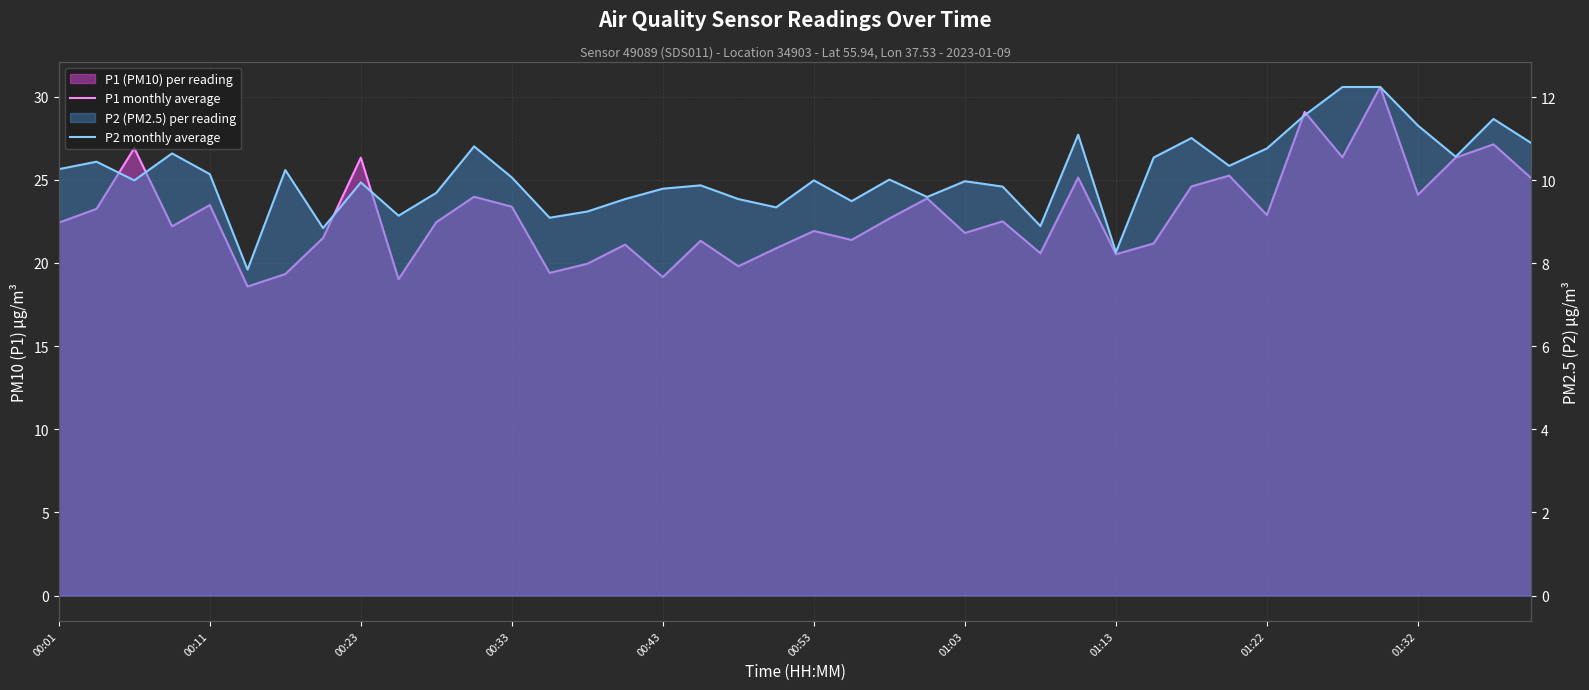

Where is P2 monthly average nearest to the value 10?

00:23